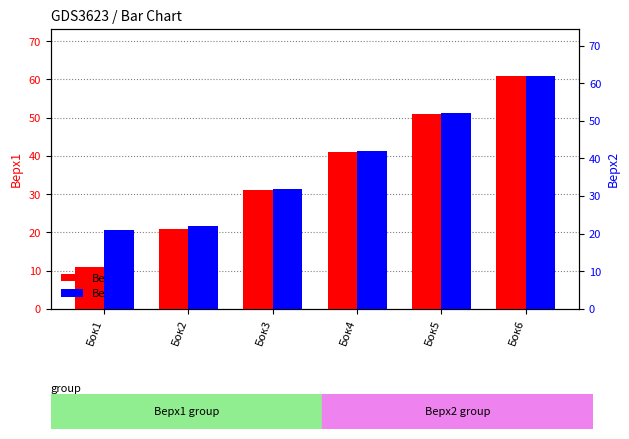

What is the difference between the second highest and minimum values in the Верх1 series?

40